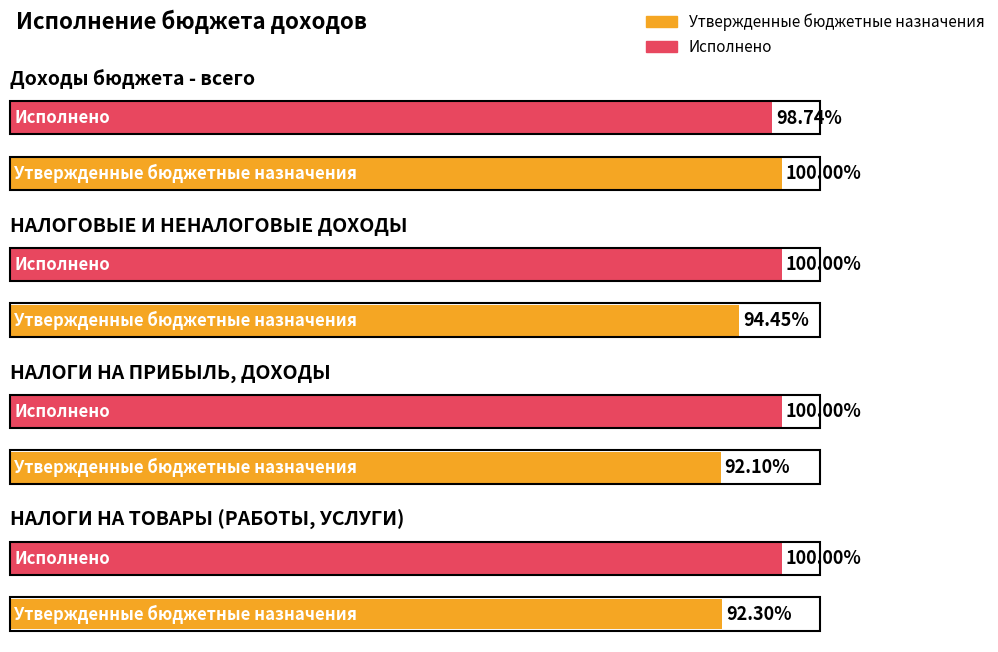

Are the bars horizontal?

Yes